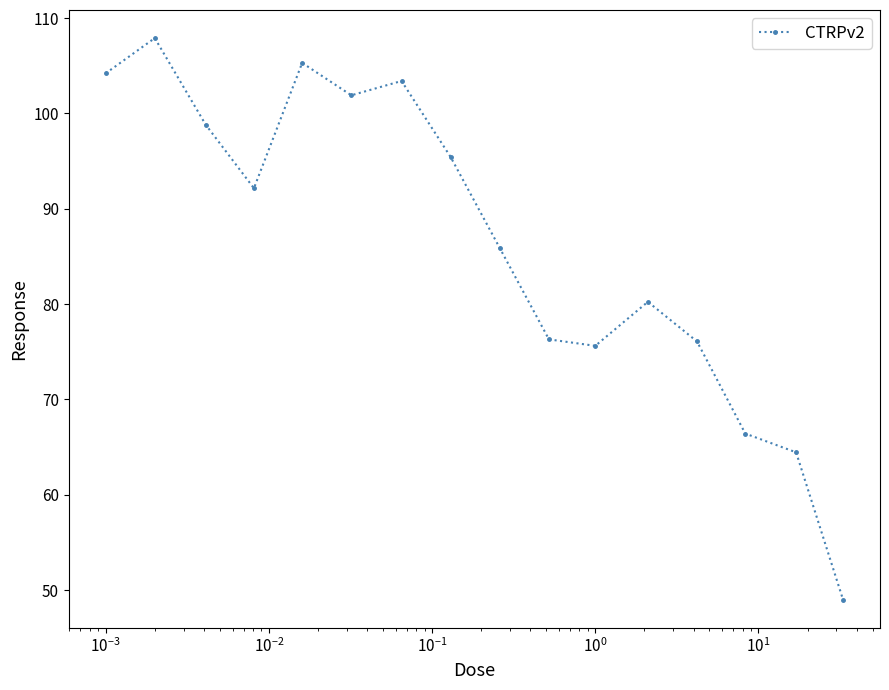

What is the difference between the second highest and minimum values?

56.3